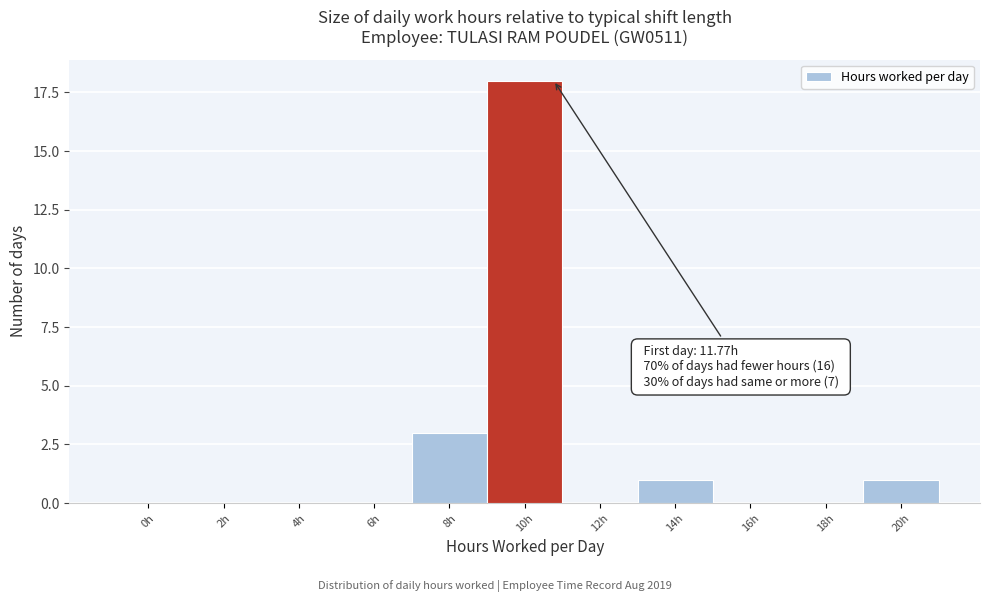

Reading right to left, list all the values displayed in this chart.

20h=1	18h=0	16h=0	14h=1	12h=0	10h=18	8h=3	6h=0	4h=0	2h=0	0h=0